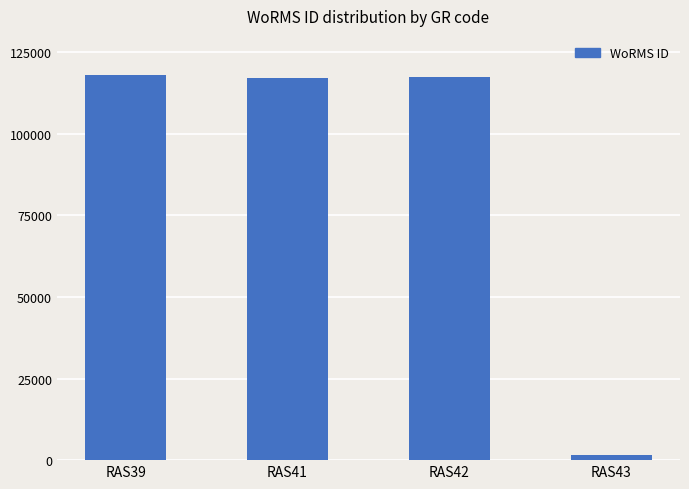

The value at RAS39 is 117888. True or false?

True